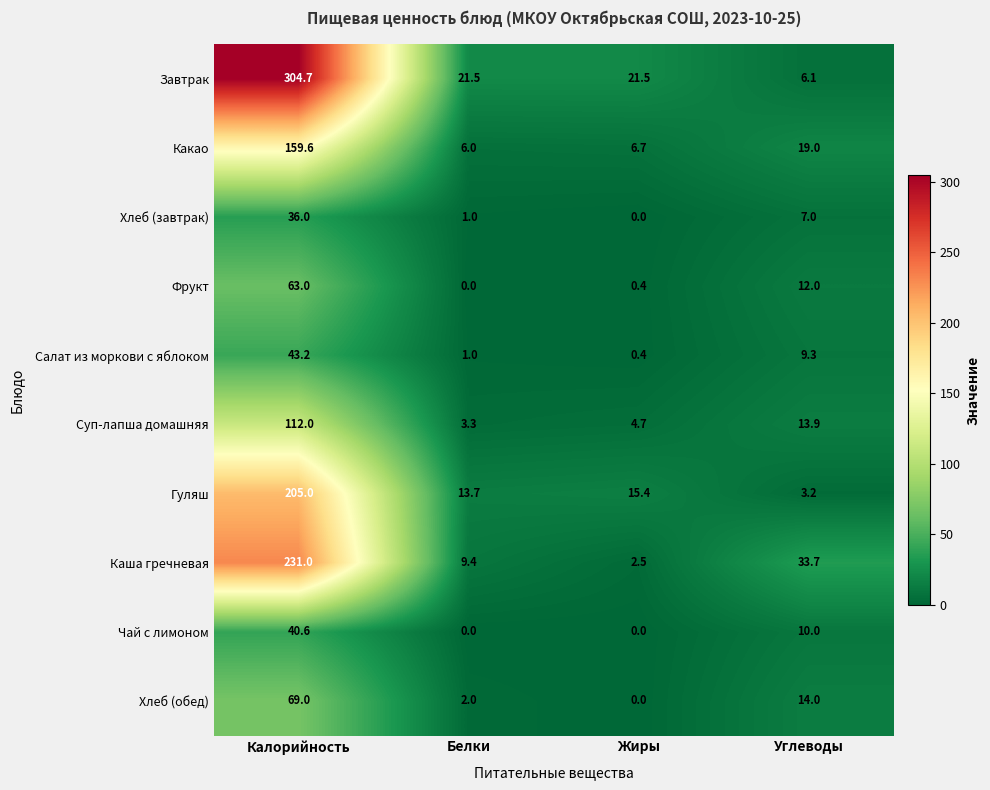

Is it true that Суп-лапша домашняя equals 4.5 at Белки?

False